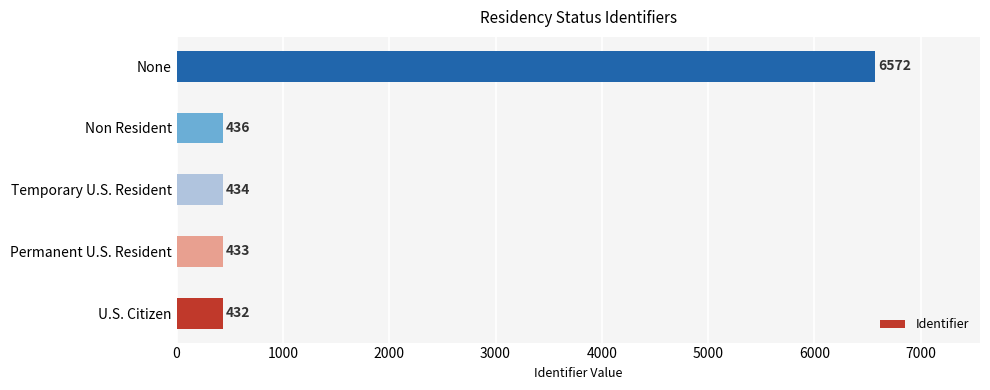

What is the change in value from U.S. Citizen to Non Resident?

+4